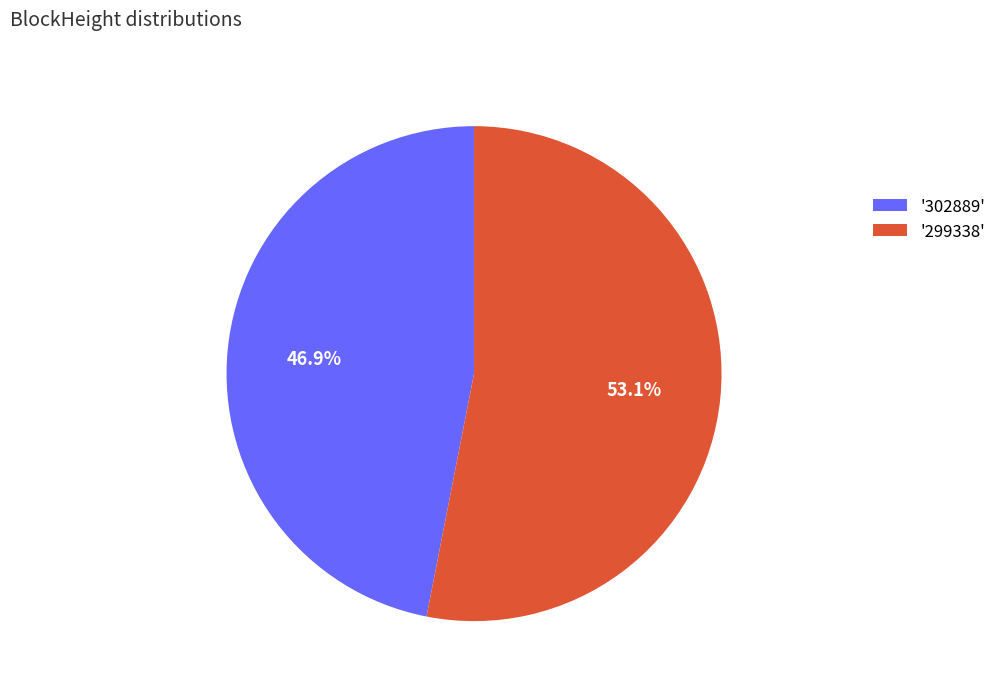

How many slices are in this pie chart?

2